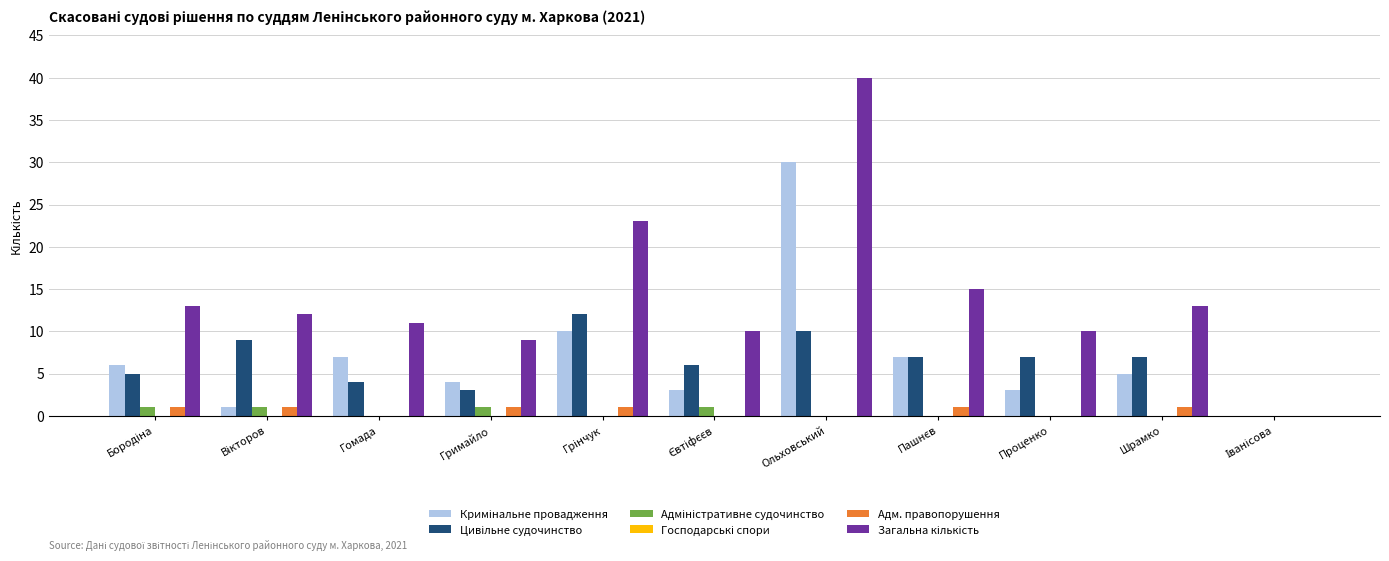

At which category is the sum across all series the highest?

Ольховський